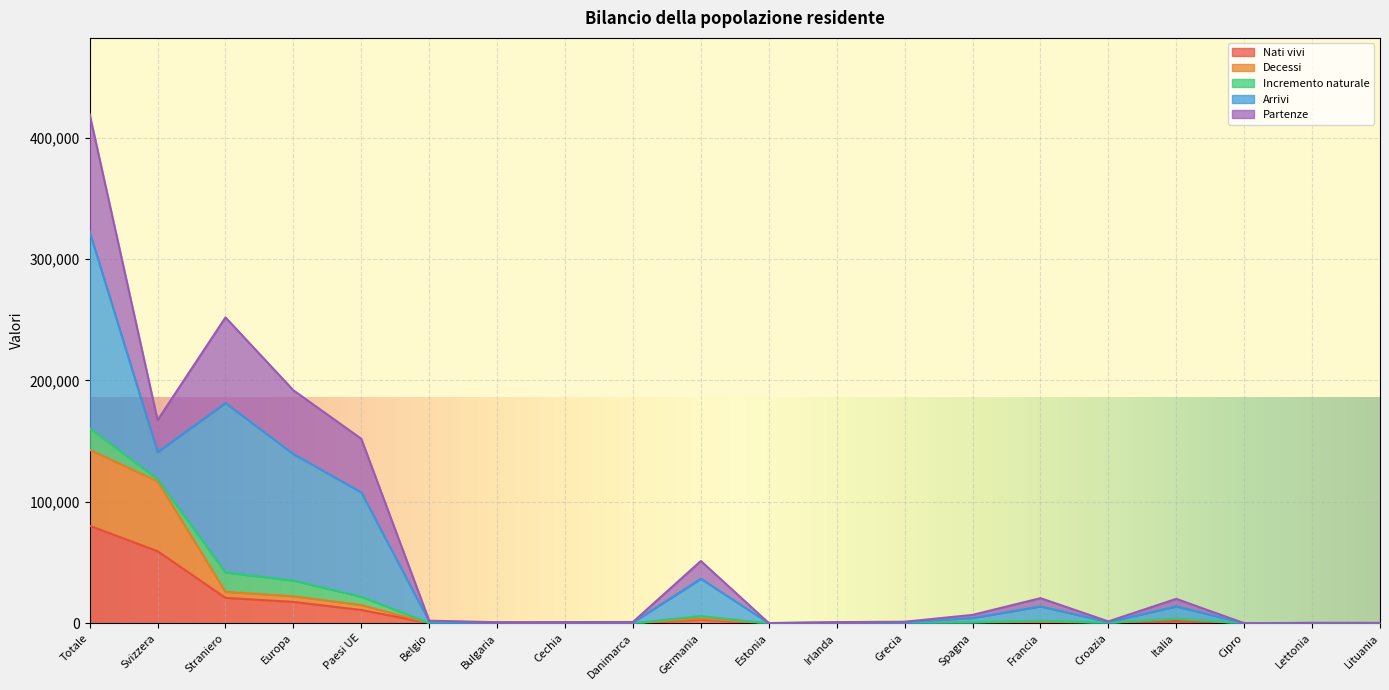

True or false: Nati vivi has more than 0 points higher than both neighbors.

True